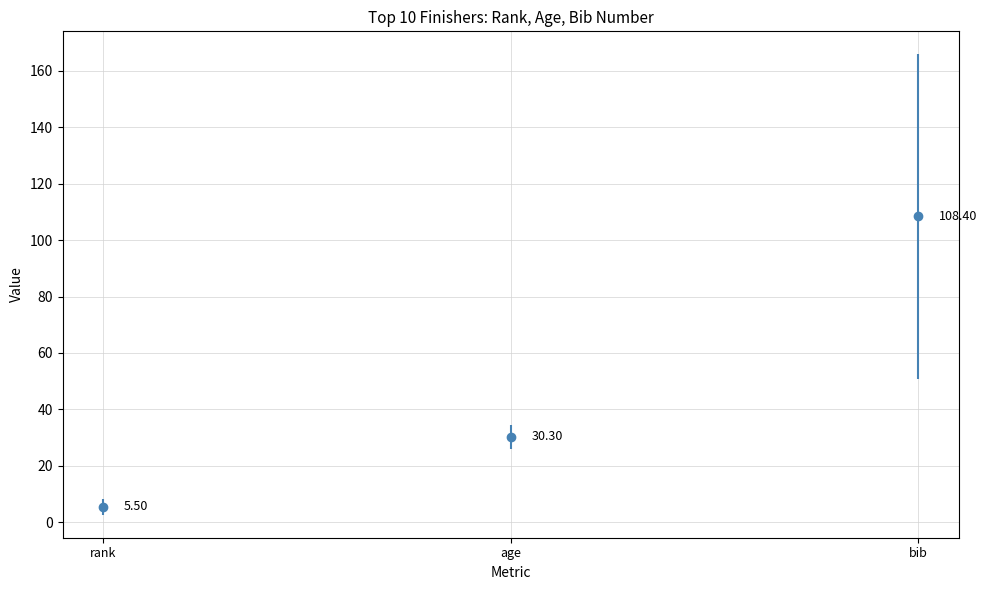

True or false: rank and age cross at least once.

False